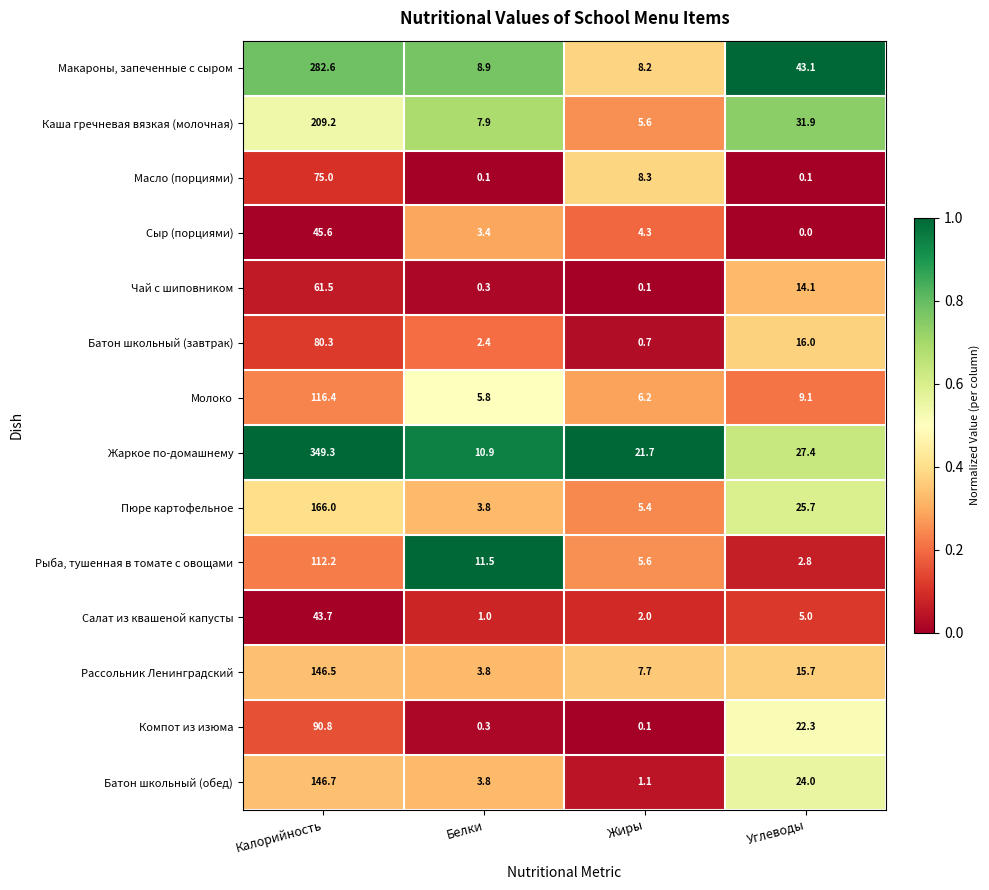

What is the total value across all series at Углеводы?

237.2